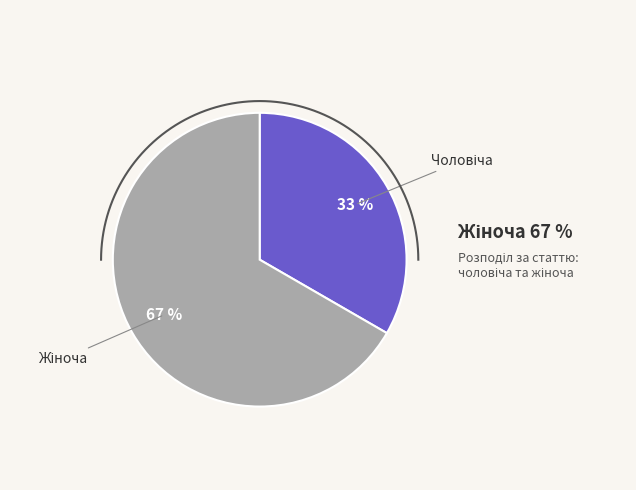

How much of the chart is everything except Чоловіча?

66.7%